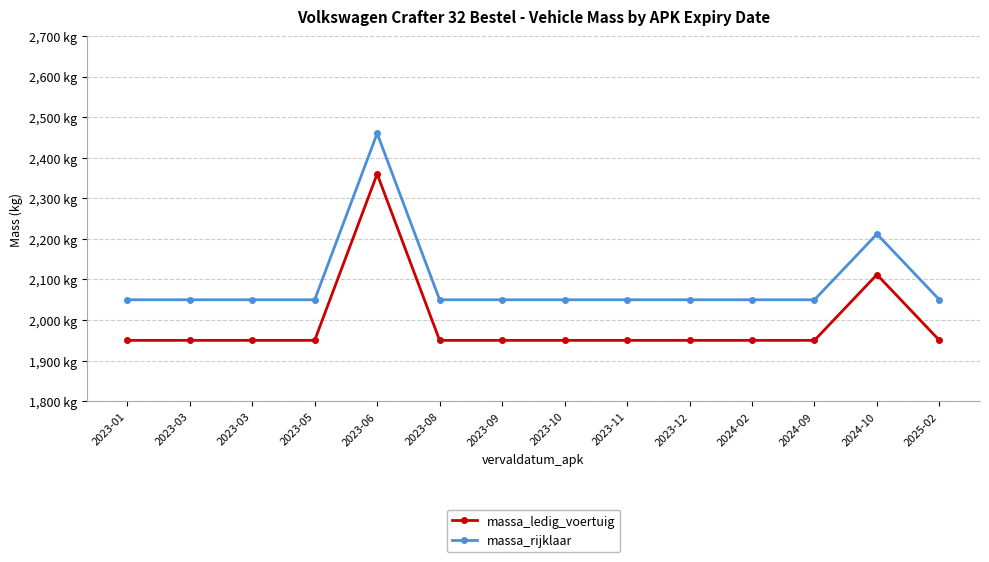

Is this an area chart (filled region under the line)?

No